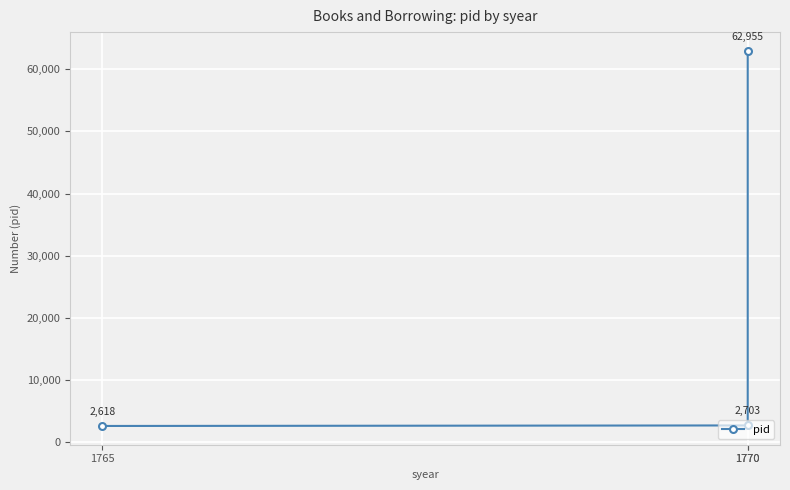

At which category does the chart reach its minimum across all series?

1765